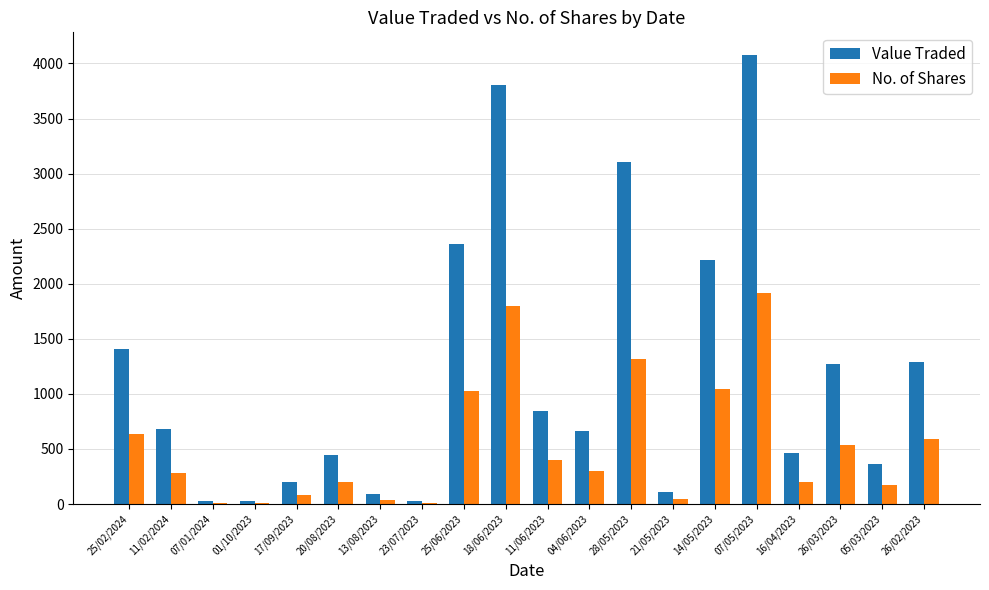

What is the spread (max minus min) of values at 28/05/2023?

1790